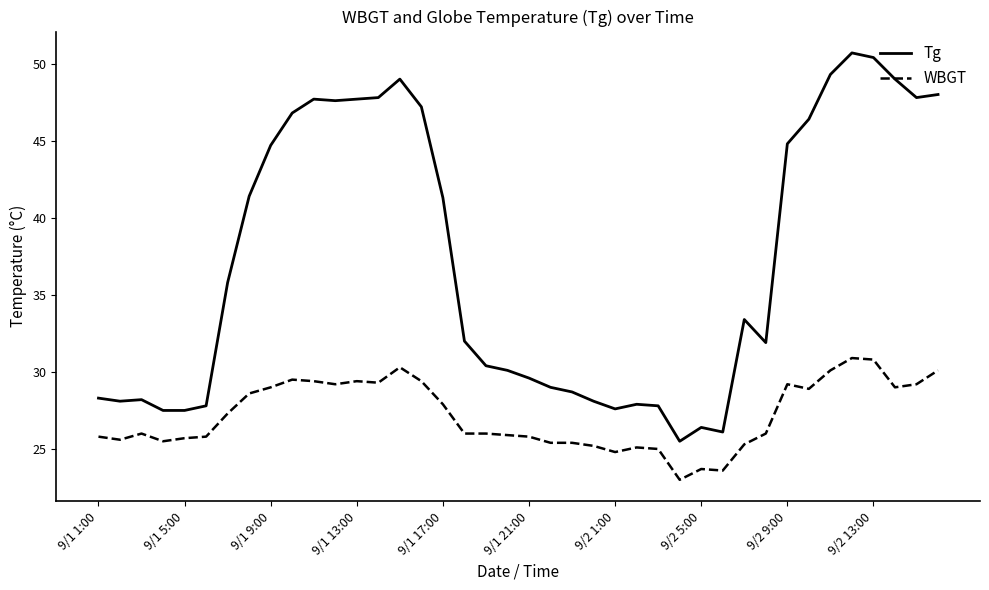

Which series has the largest range (max minus min)?

Tg